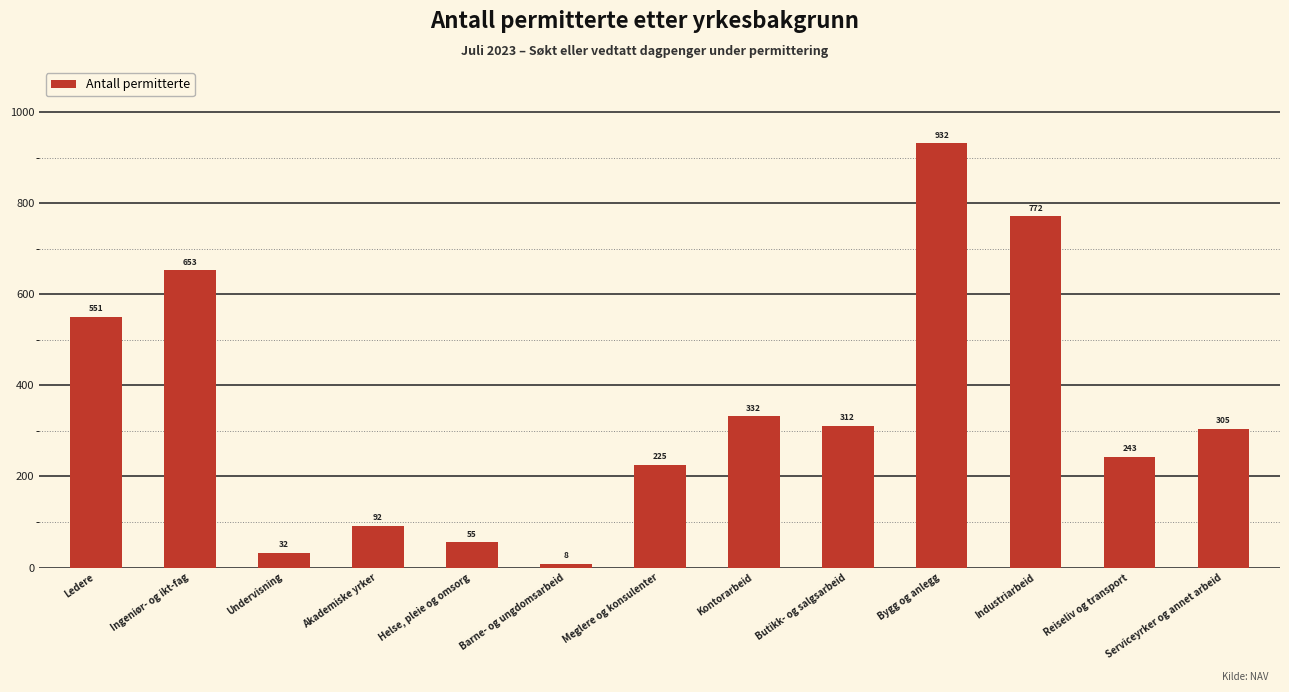

Reading left to right, what are all the values shown in this chart?

551	653	32	92	55	8	225	332	312	932	772	243	305